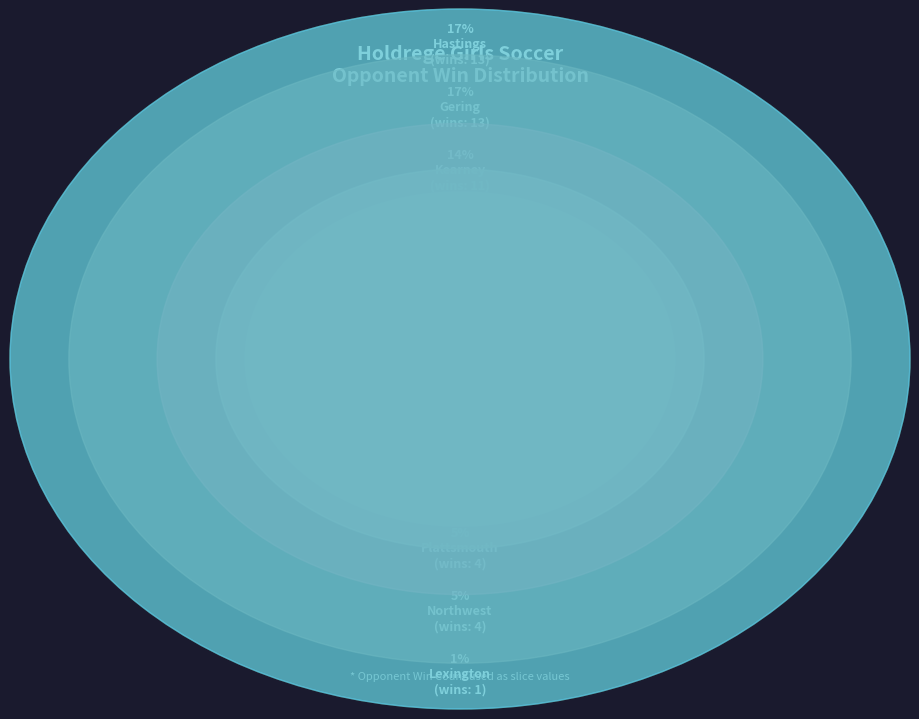

What is the ratio of the value at Kearney to the value at Hastings?

0.8